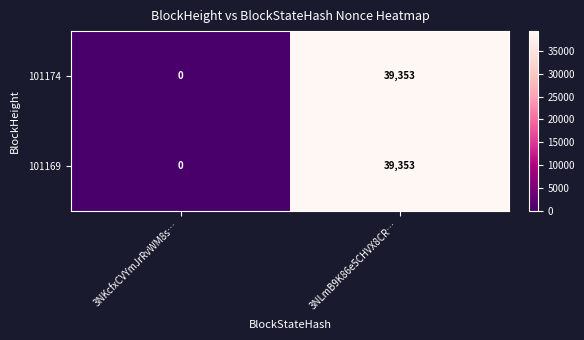

How many categories are shown in the chart?

2